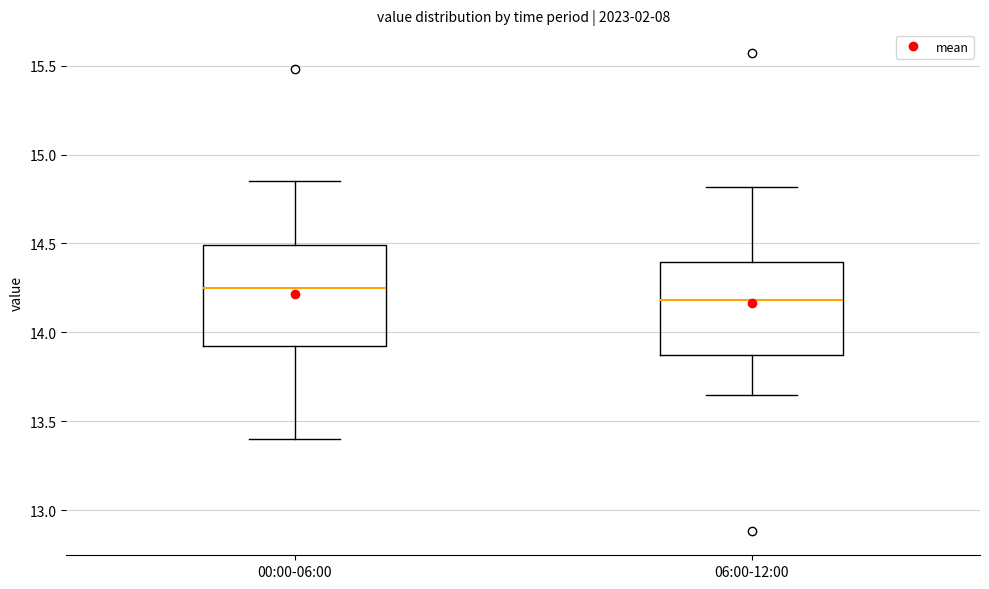

Reading left to right, read every box against the y-axis: the position of its median line, the range the box covers, and the ends of its whiskers. The values are not printed on the chart, so give them approximately, as read against the axis.

00:00-06:00: median 14.25, box 13.95 to 14.50, whiskers 13.40 to 14.85
06:00-12:00: median 14.20, box 13.85 to 14.40, whiskers 13.65 to 14.80